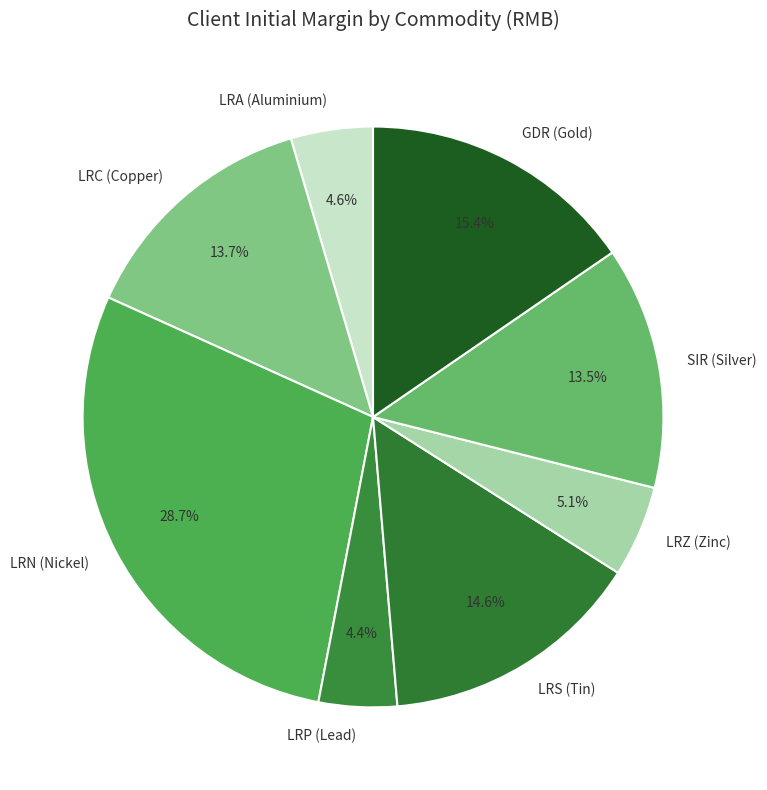

Is there any slice that represents more than half of the pie?

No